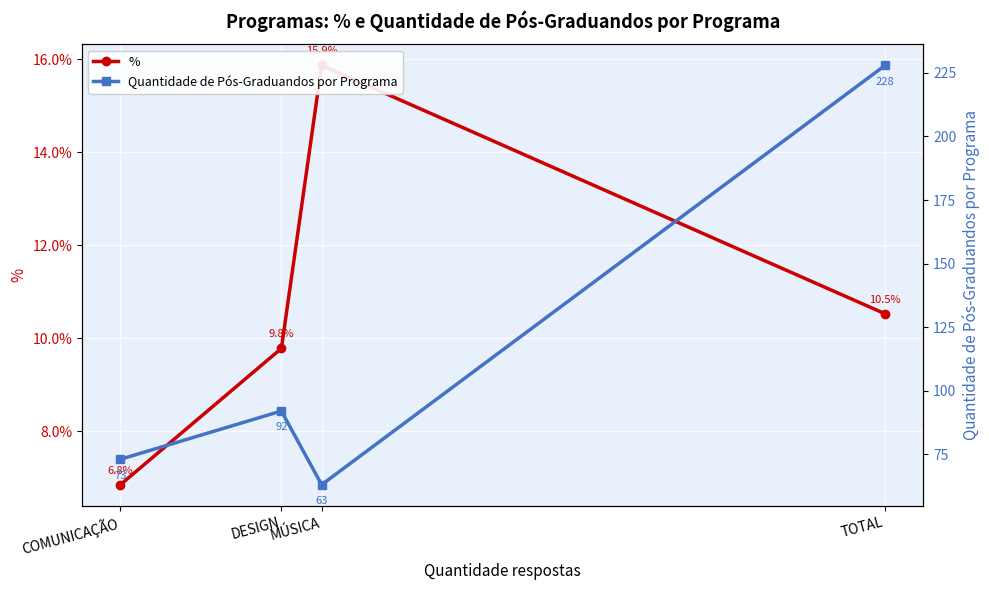

Reading left to right, list all the values displayed in this chart.

%: COMUNICAÇÃO=0.1	DESIGN=0.1	MÚSICA=0.2	TOTAL=0.1
Quantidade de Pós-Graduandos por Programa: COMUNICAÇÃO=73.0	DESIGN=92.0	MÚSICA=63.0	TOTAL=228.0